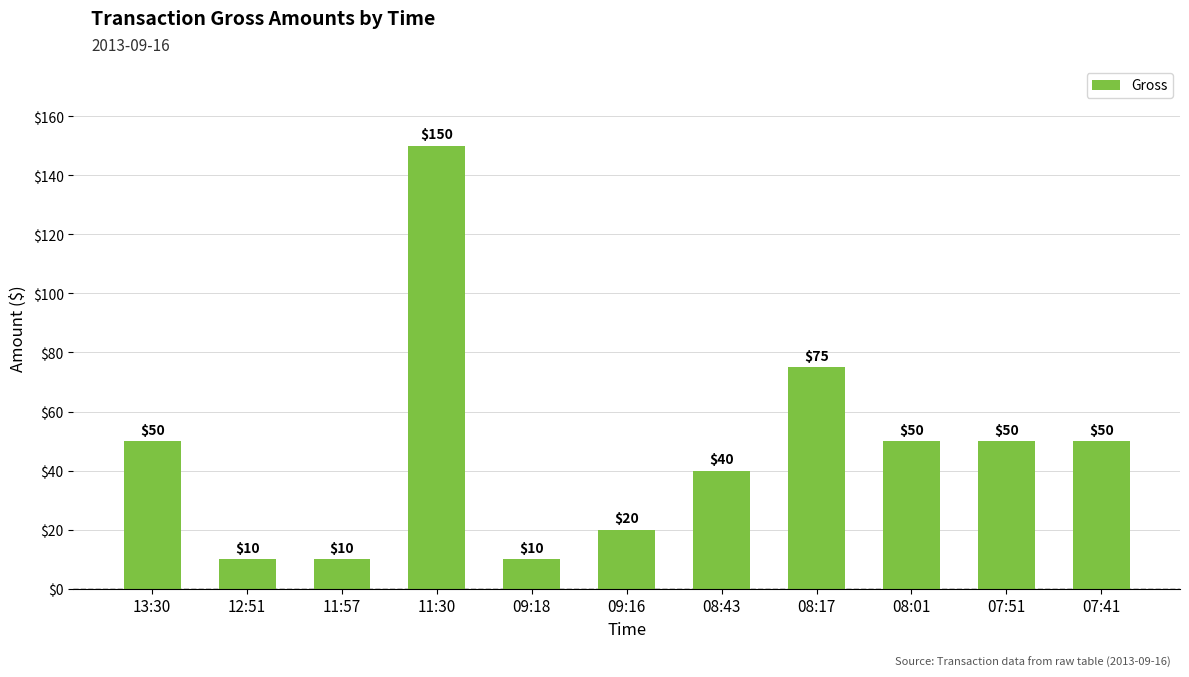

What is the difference between the maximum and second lowest values?

140